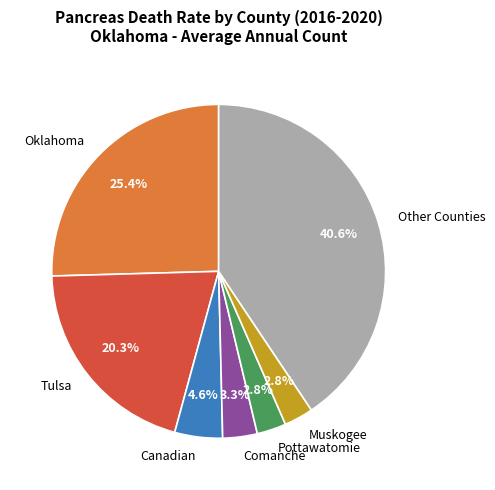

Does Comanche represent more than half of the total?

No